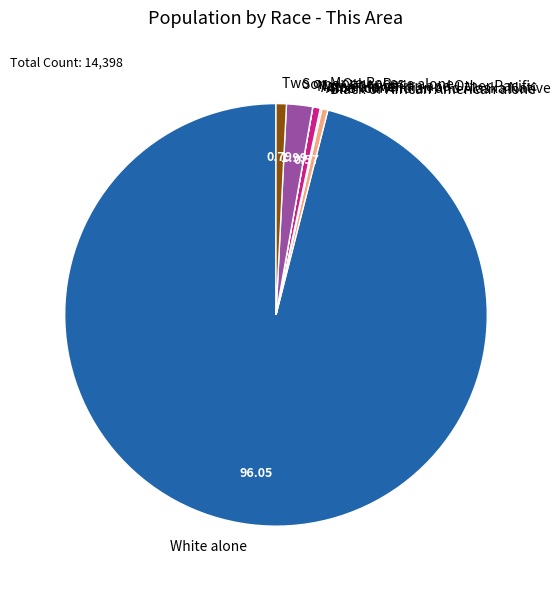

Does White alone represent more than half of the total?

Yes